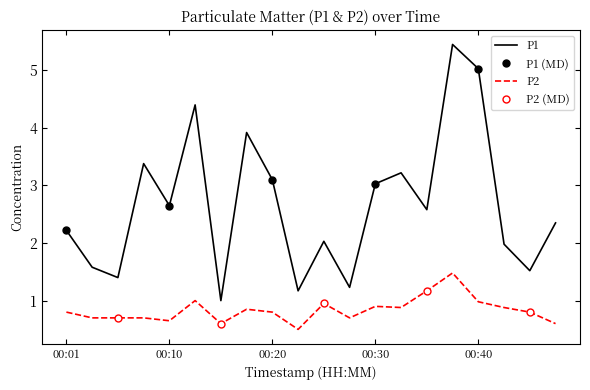

Between 00:20 and 00:37, which series saw the biggest shift?

P1